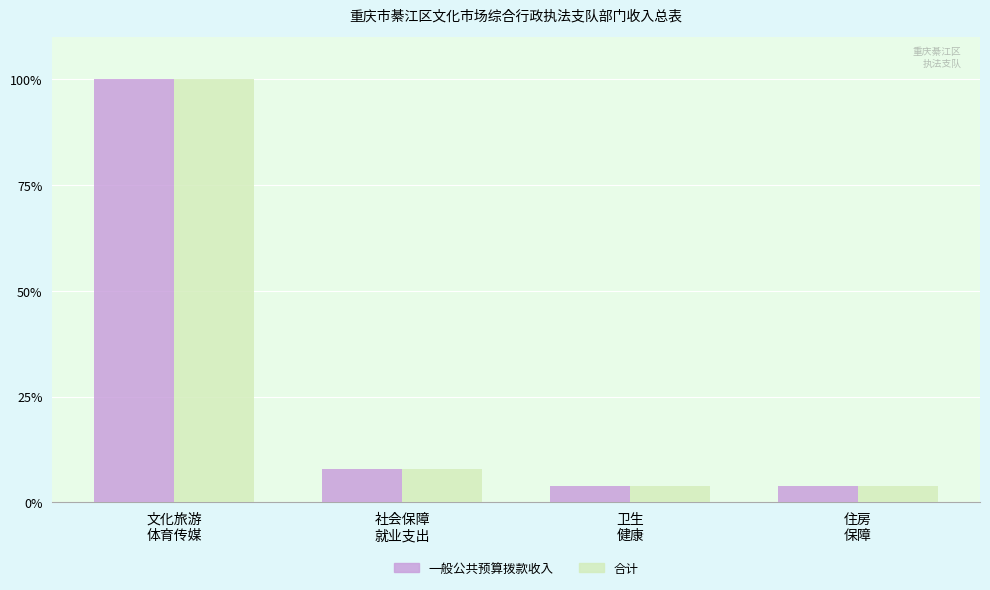

What is the smallest value displayed?

3.9